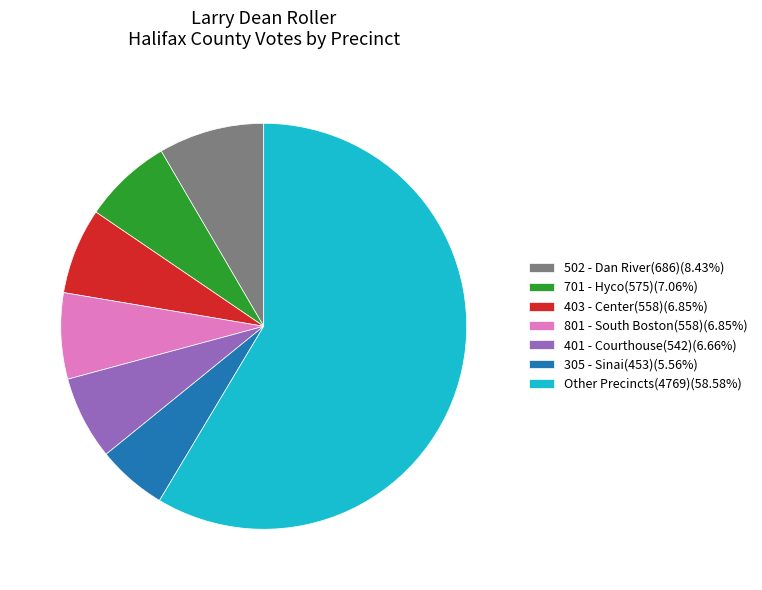

Is there any slice that represents more than half of the pie?

Yes